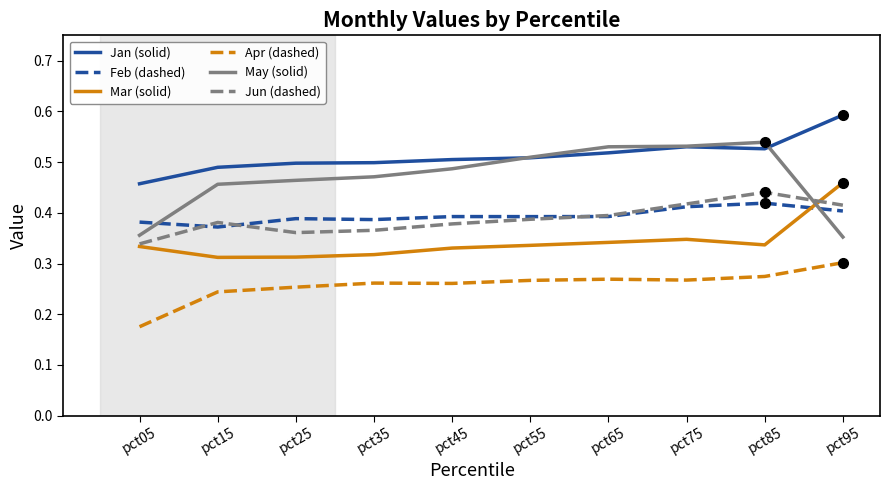

What is the total value across all series at pct55?

2.4